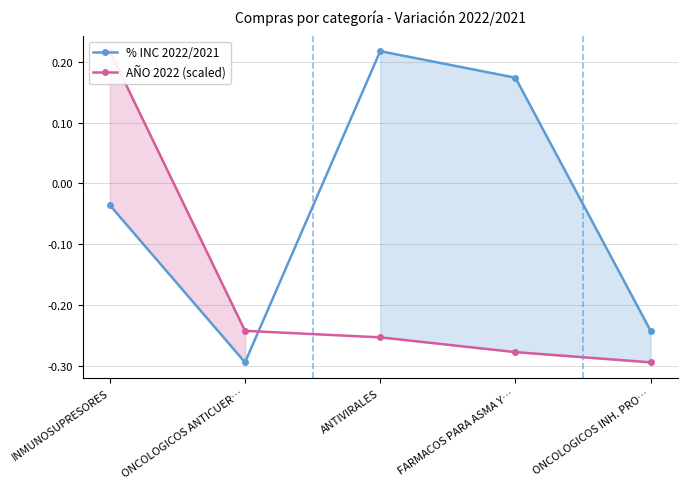

The value of % INC 2022/2021 at INMUNOSUPRESORES is -0.0. True or false?

True